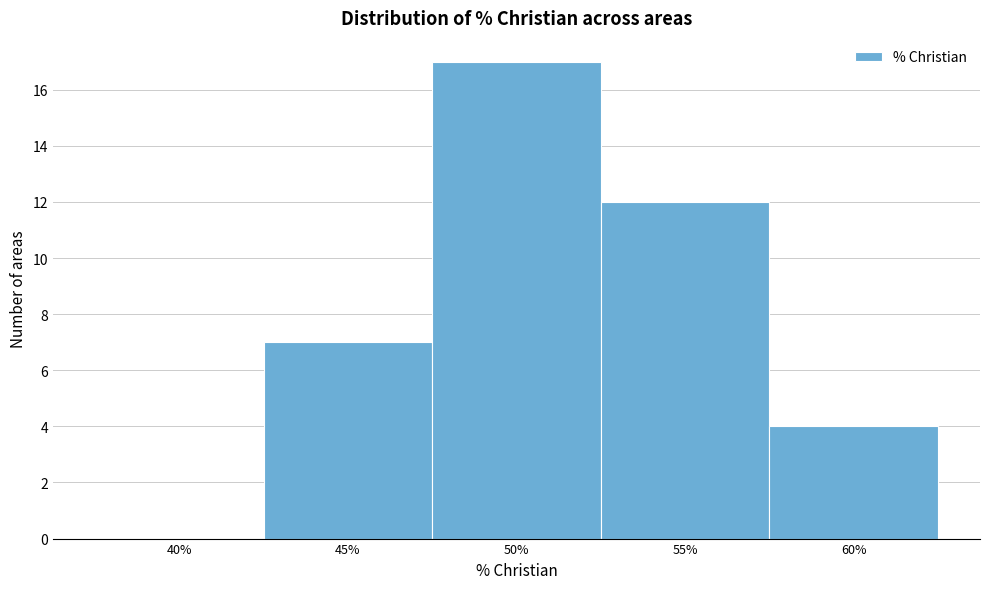

Reading left to right, list all the values displayed in this chart.

40%=0	45%=7	50%=17	55%=12	60%=4